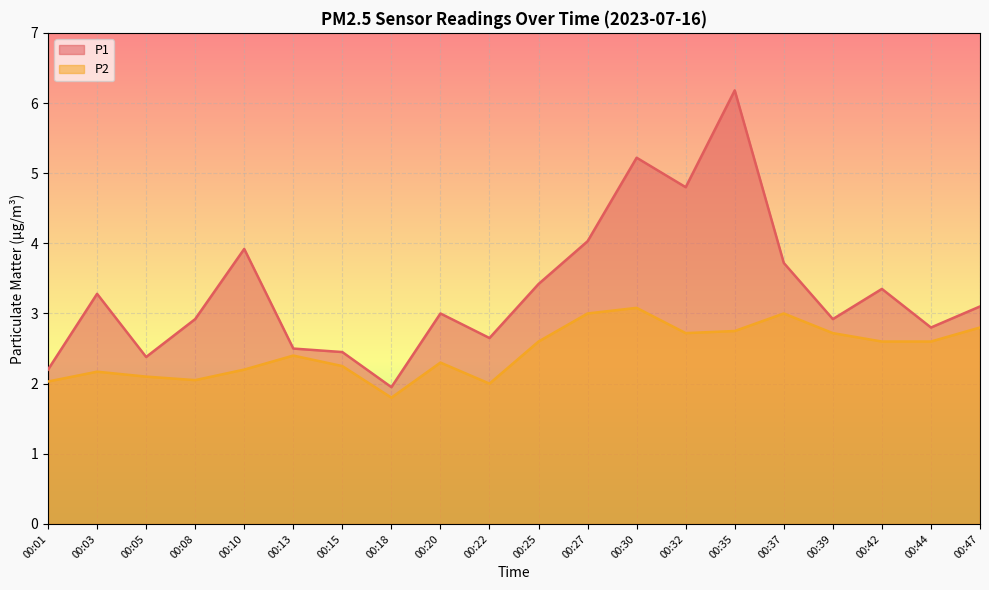

What is the value of the P1 point at the 11th from the left?

3.4